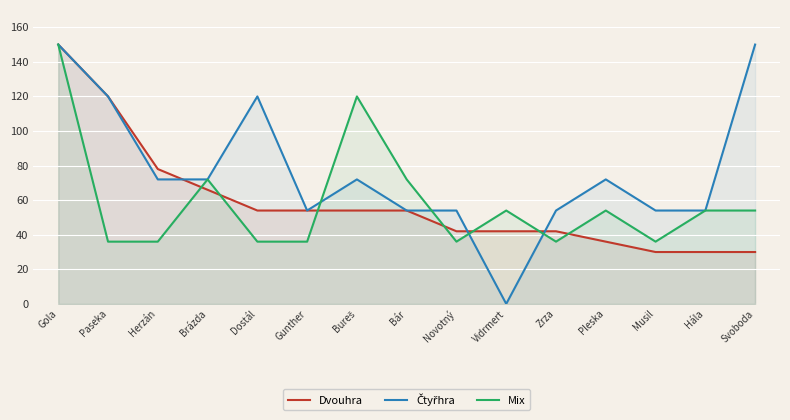

What is the label of the 5th point from the right?

Zrza